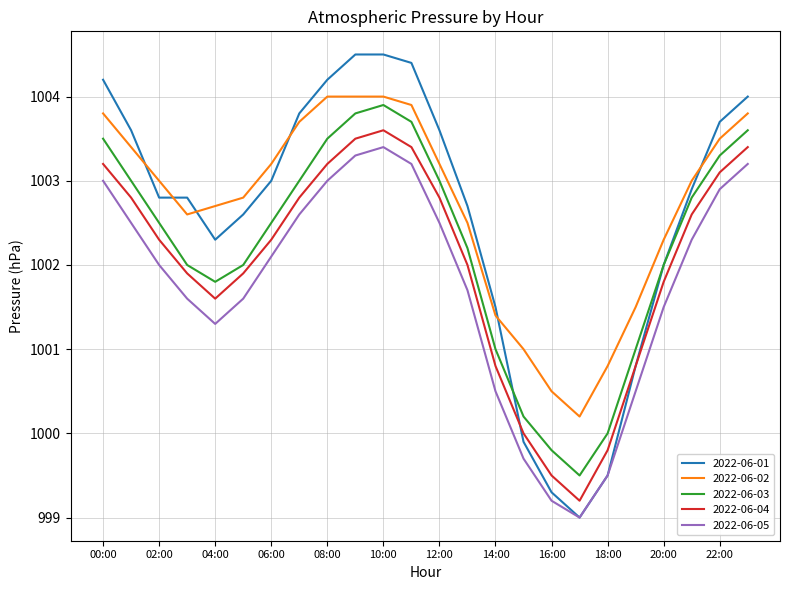

What is the minimum value shown in the chart?

999.0